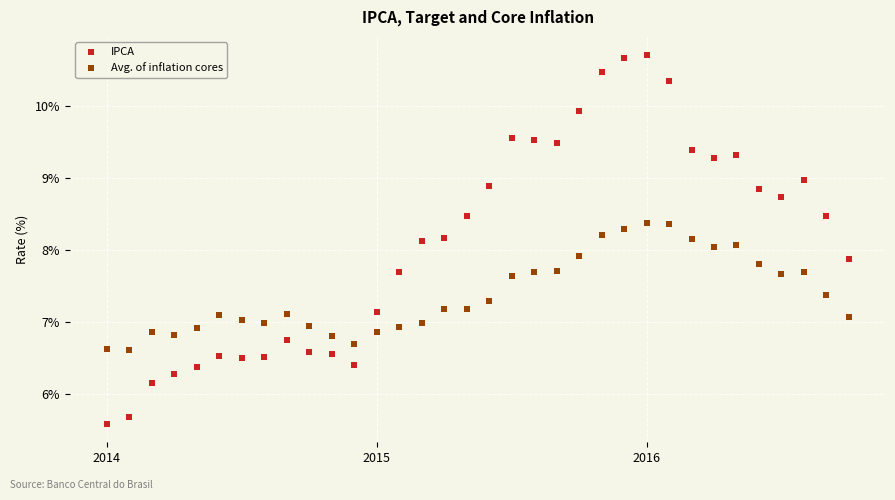

Which series reaches the minimum Y coordinate?

IPCA